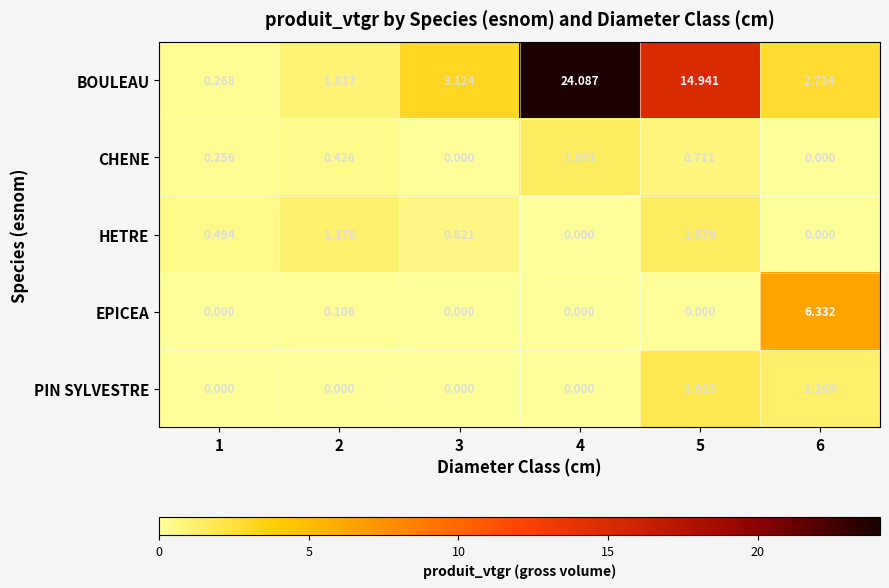

Which series has the widest spread of values?

BOULEAU